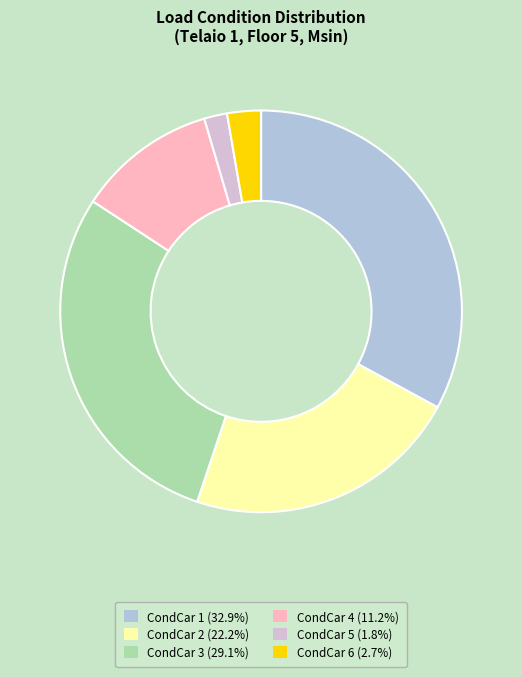

Is it true that CondCar 1 is 33% of the pie?

True